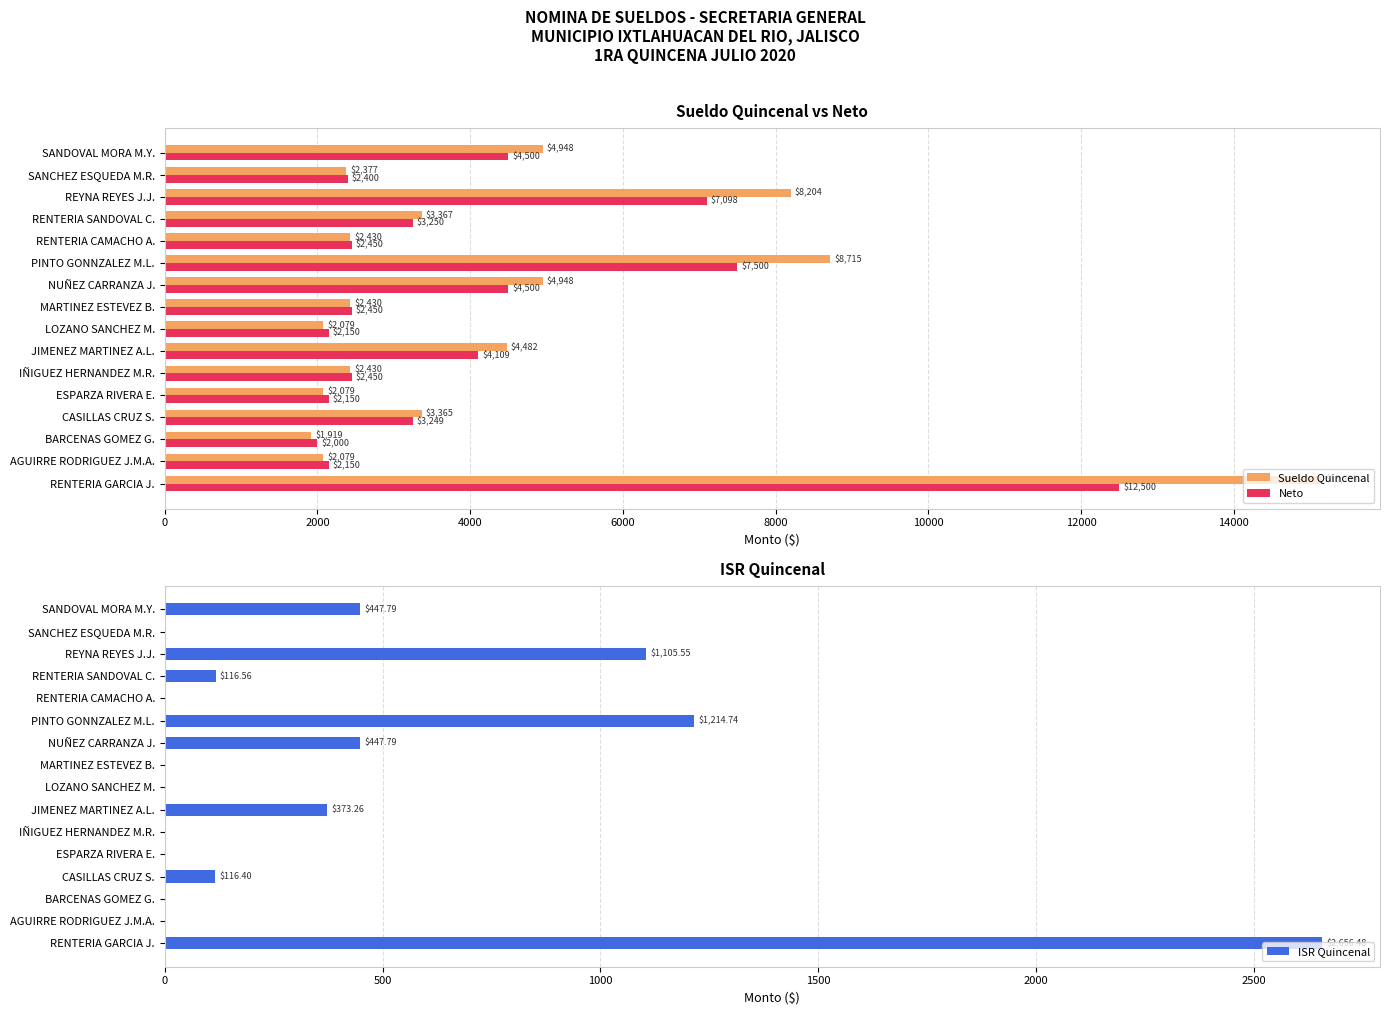

What are all the series names shown in the legend?

Sueldo Quincenal, Neto, ISR Quincenal